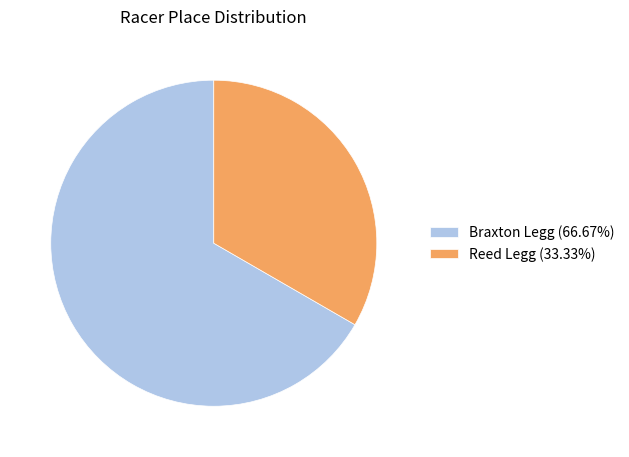

Which category has the biggest portion of the pie?

Braxton Legg